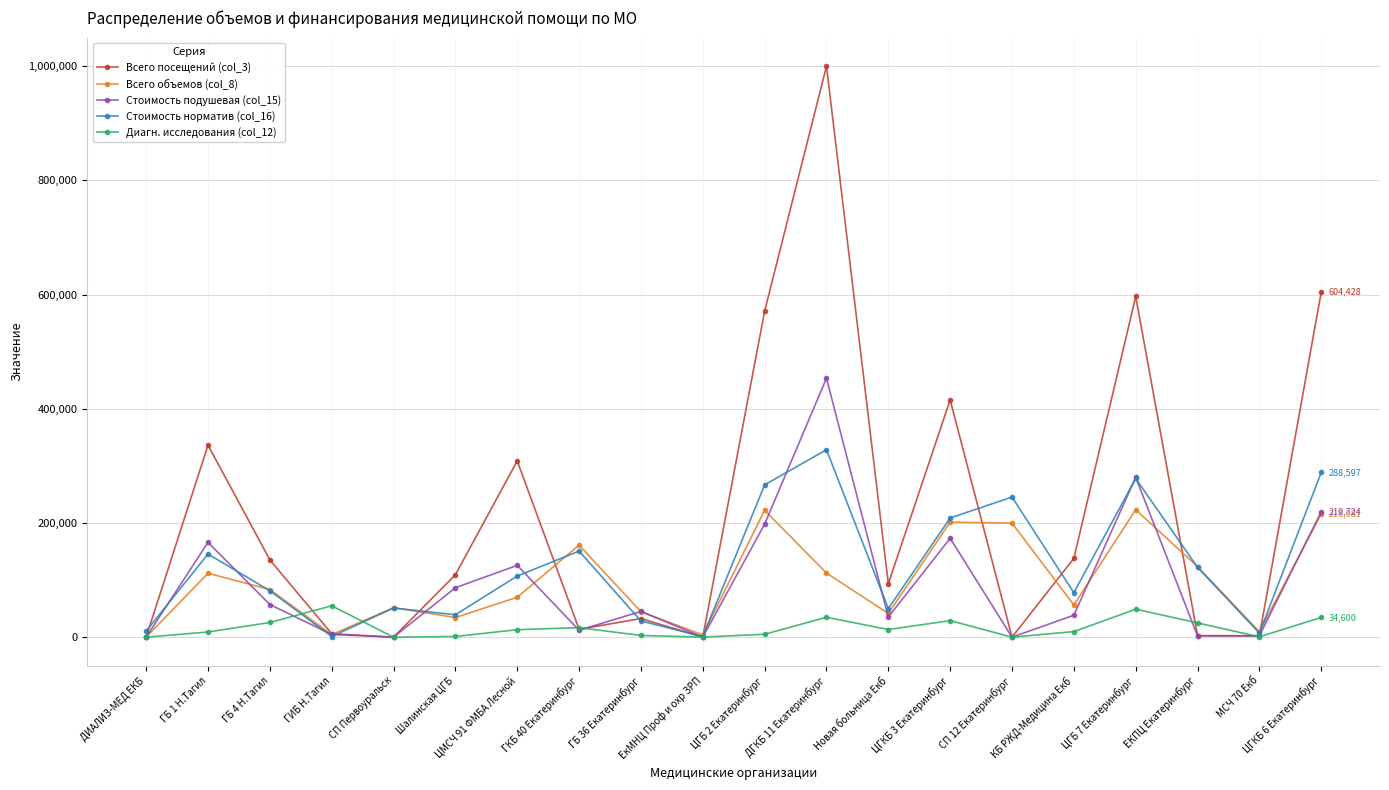

What is the value of the Всего посещений (col_3) point at the 2nd from the left?

336408.0